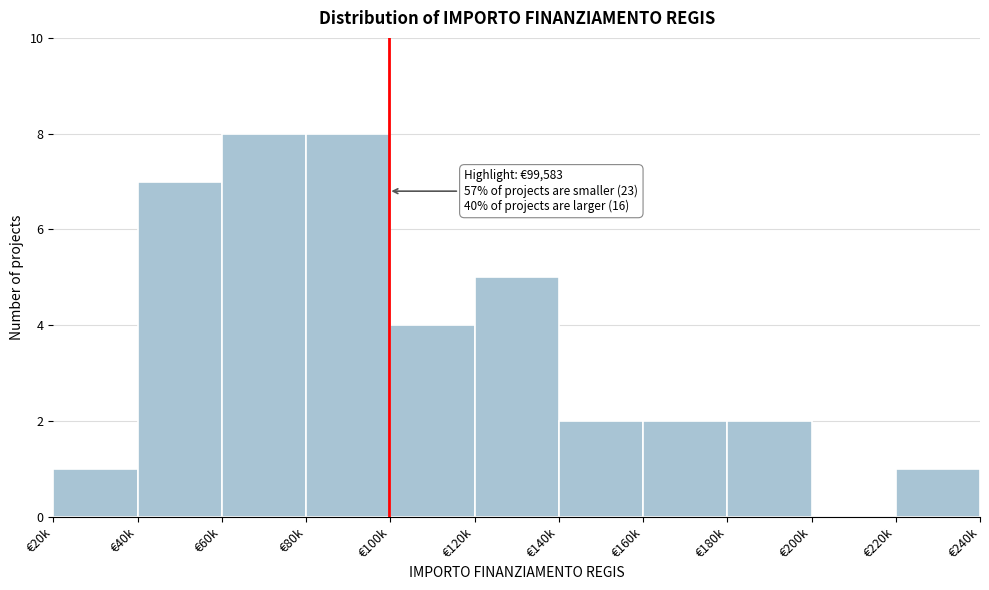

Reading left to right, transcribe all the data shown in this chart.

€20k=1	€40k=7	€60k=8	€80k=8	€100k=4	€120k=5	€140k=2	€160k=2	€180k=2	€200k=0	€220k=1